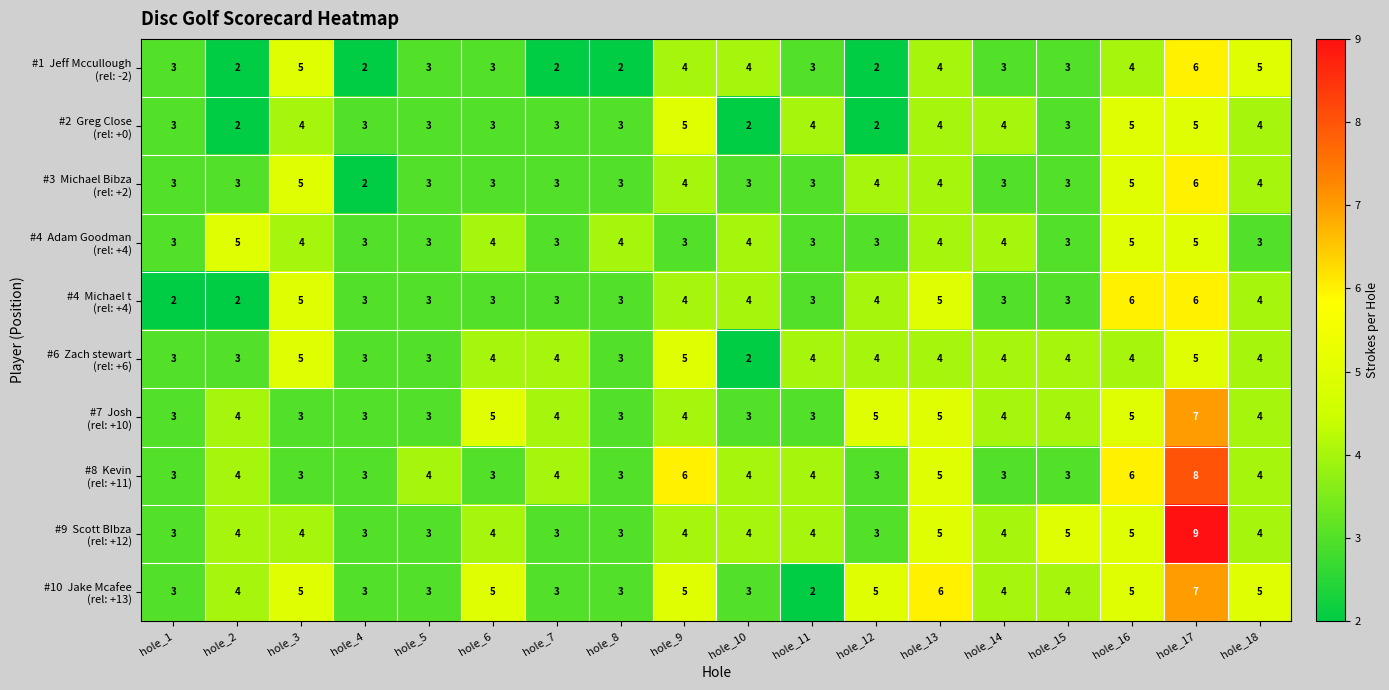

What is the total value across all series at hole_17?

64